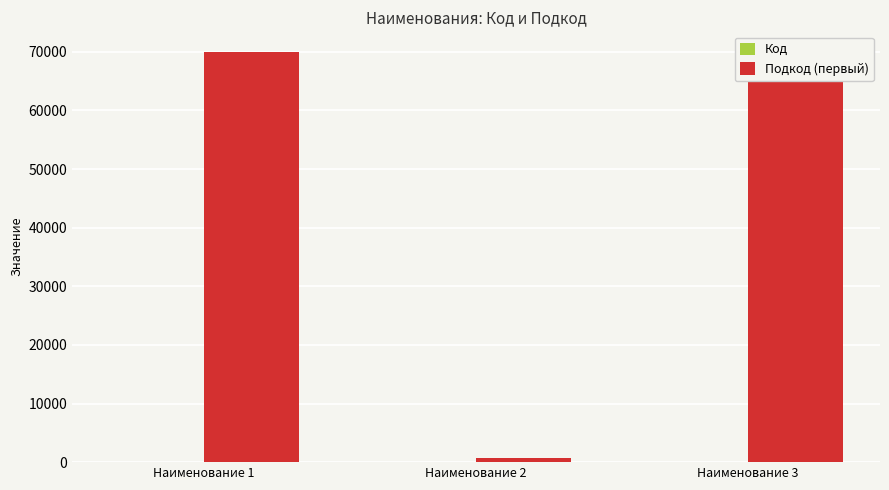

What is the maximum value shown in the chart?

69989